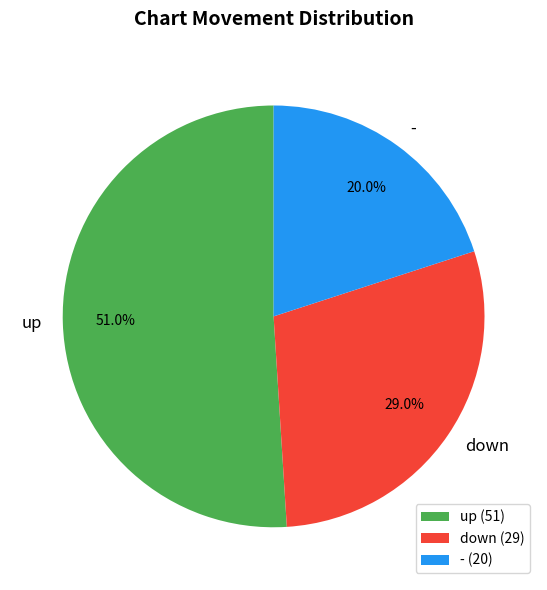

To the nearest percent, what is the difference between the - and down slice percentages?

9%